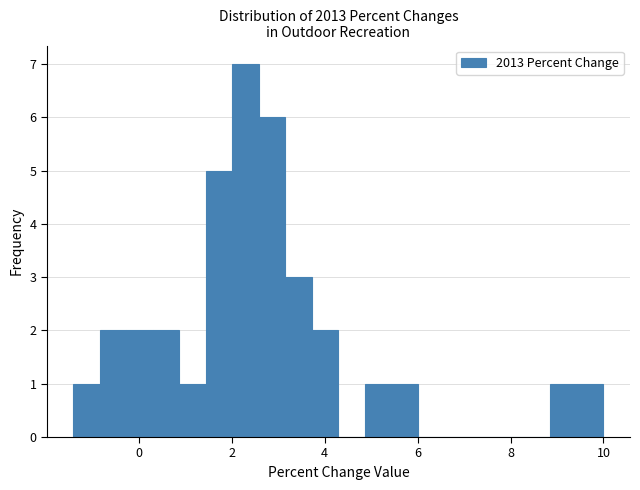

Read against the x-axis, roughly where is the centre of the tallest bar?

2.4